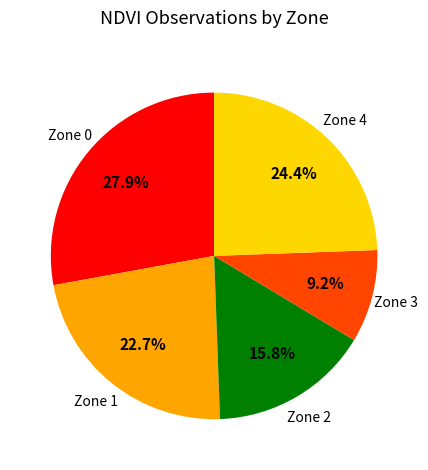

How many slices are in this pie chart?

5